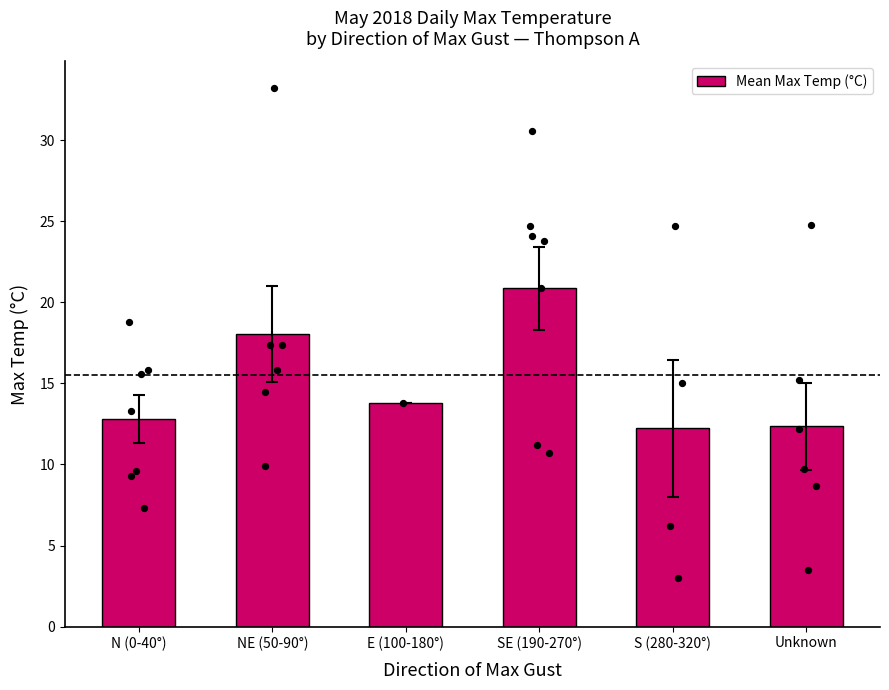

Between NE (50-90°) and Unknown, which is larger?

NE (50-90°)